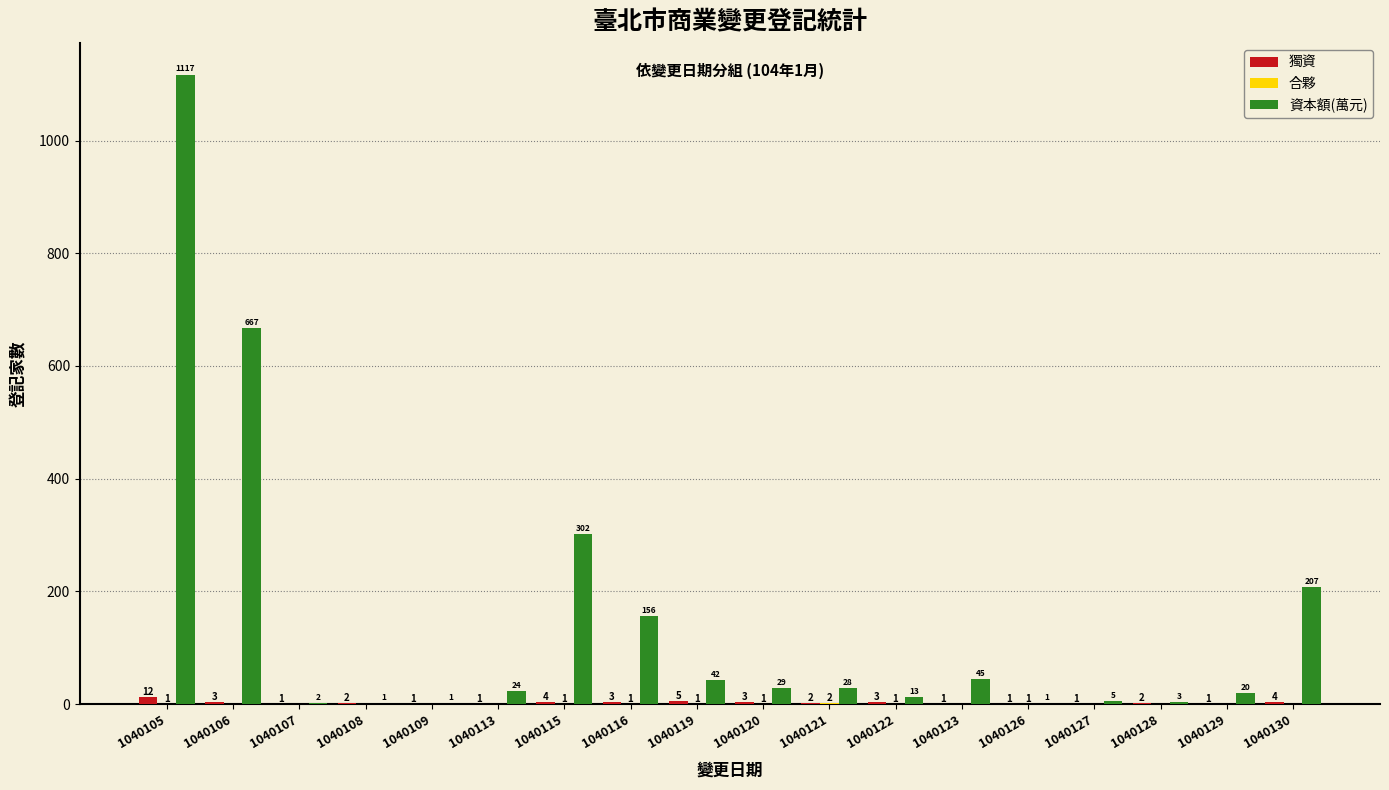

What is the sum of all 資本額(萬元) values?

2663